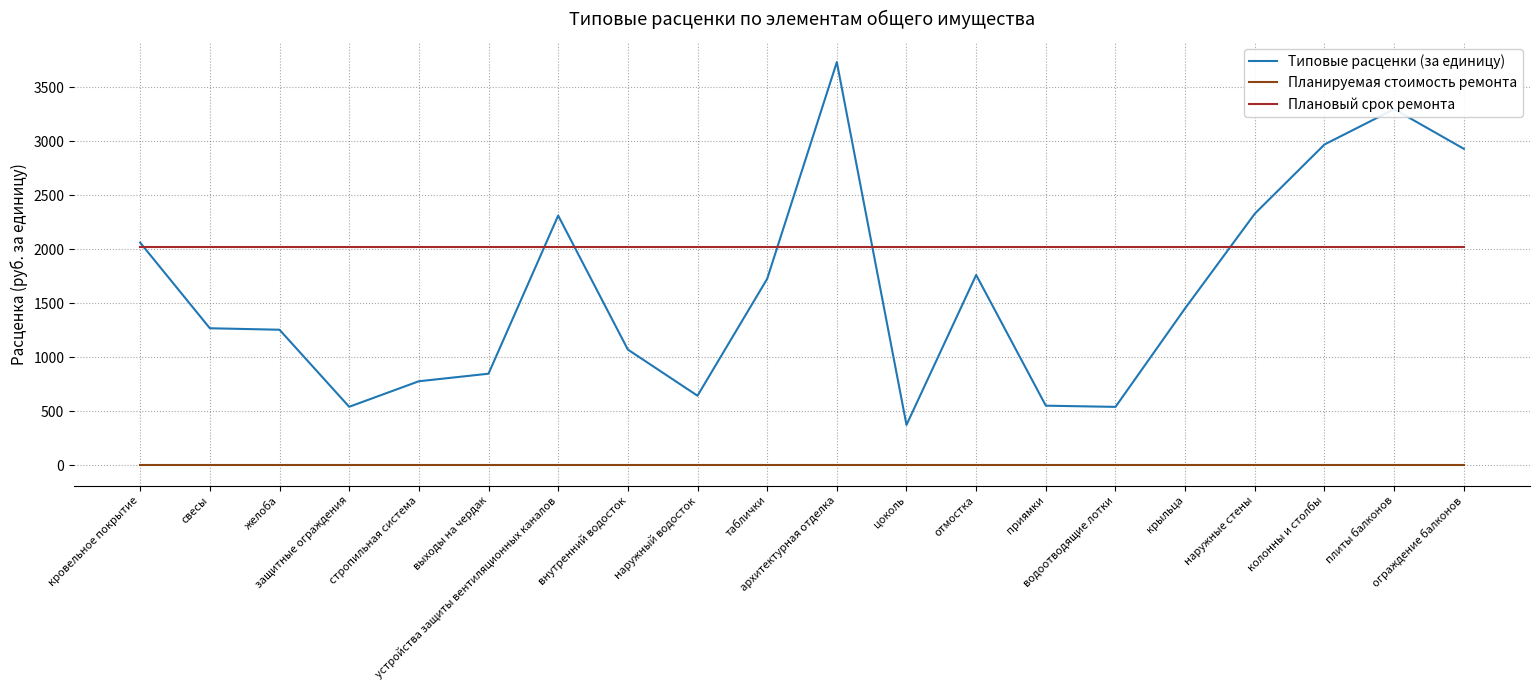

Does the chart have visible grid lines?

Yes